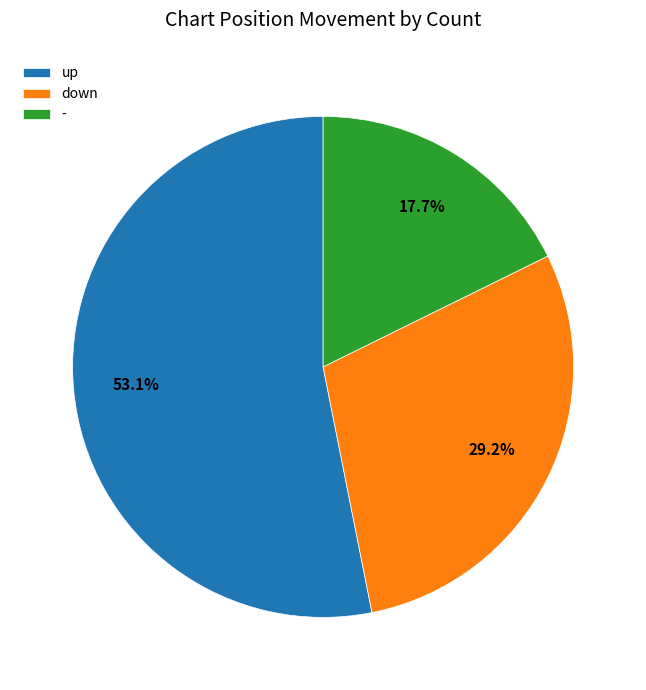

Which category has the smallest portion of the pie?

-